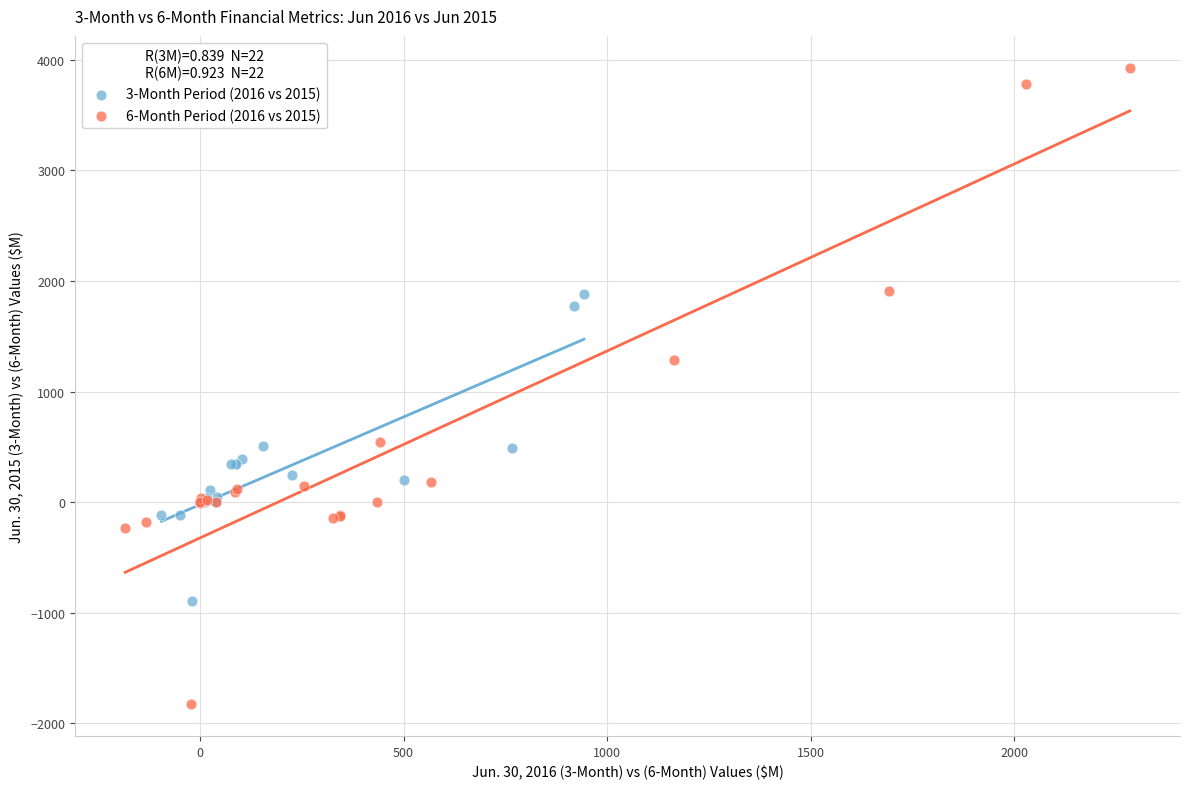

Which series has the largest Y range (max minus min)?

6-Month Period (2016 vs 2015)